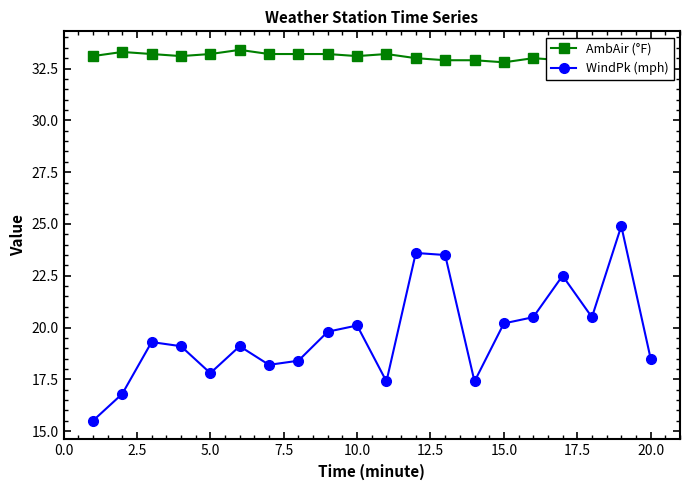

At which category does WindPk (mph) reach its first local valley?

5.0